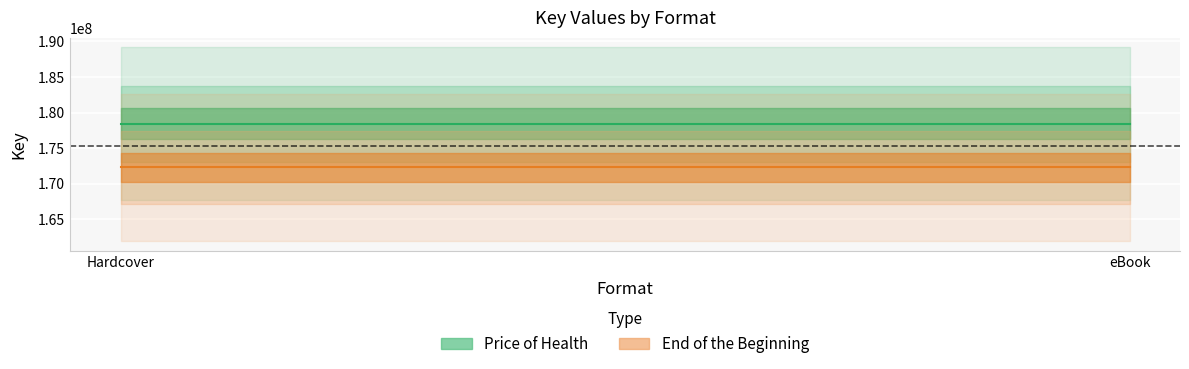

What is the label of the 2nd point from the right?

Hardcover